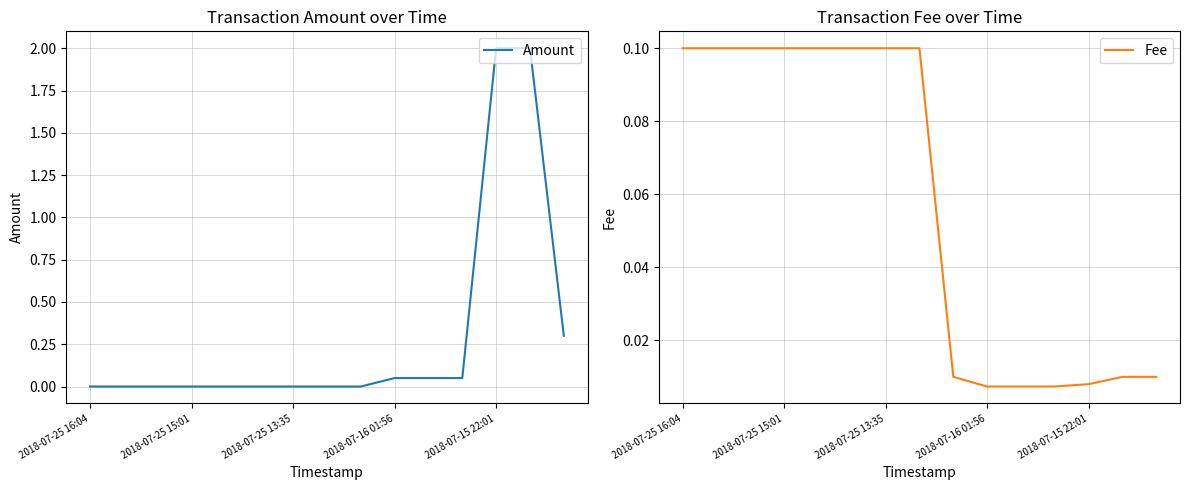

What is the difference between the second highest and minimum values in the Fee series?

0.1